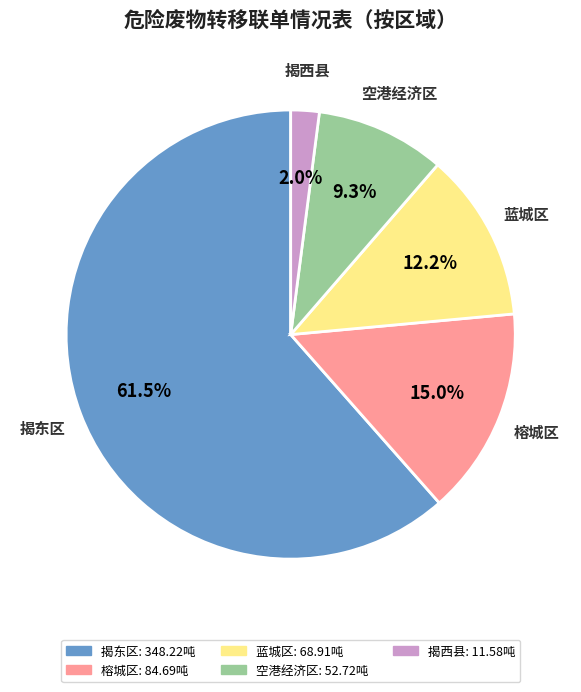

What percentage do 榕城区 and 空港经济区 together represent?

24.3%